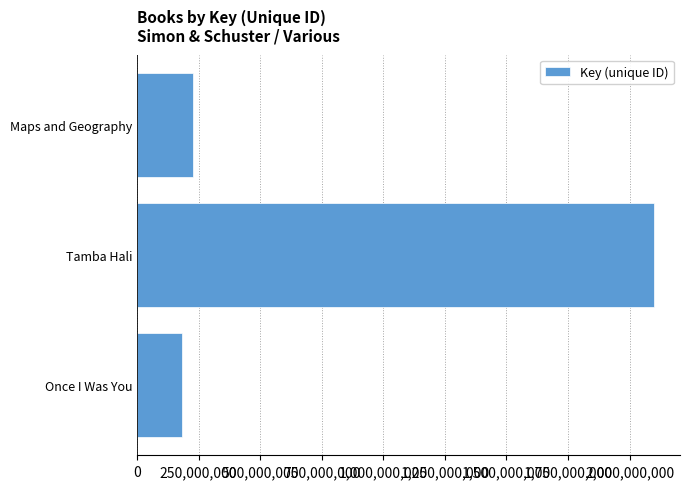

True or false: the data shows 183890232 at Once I Was You.

True